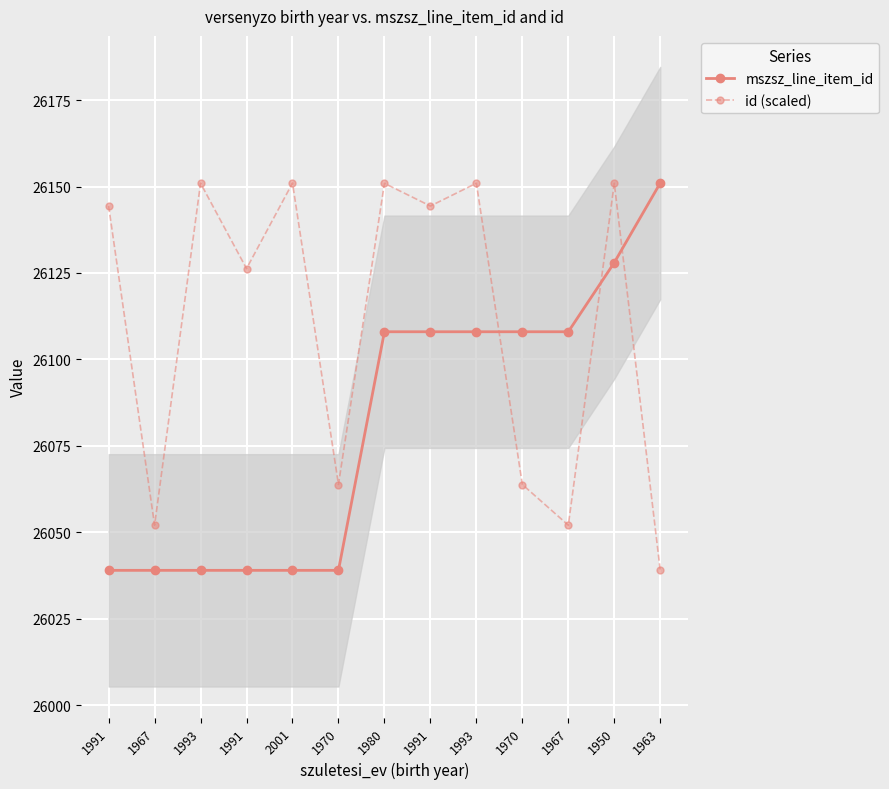

True or false: mszsz_line_item_id and id (scaled) intersect in this chart.

True